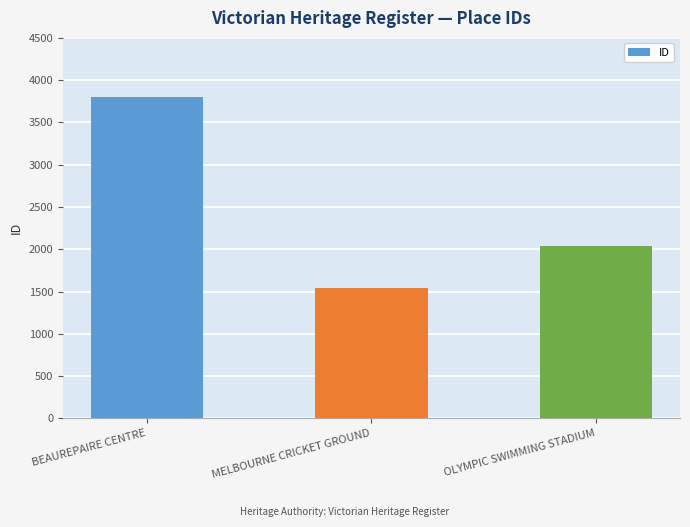

The chart shows a value of 599 at MELBOURNE CRICKET GROUND. True or false?

False